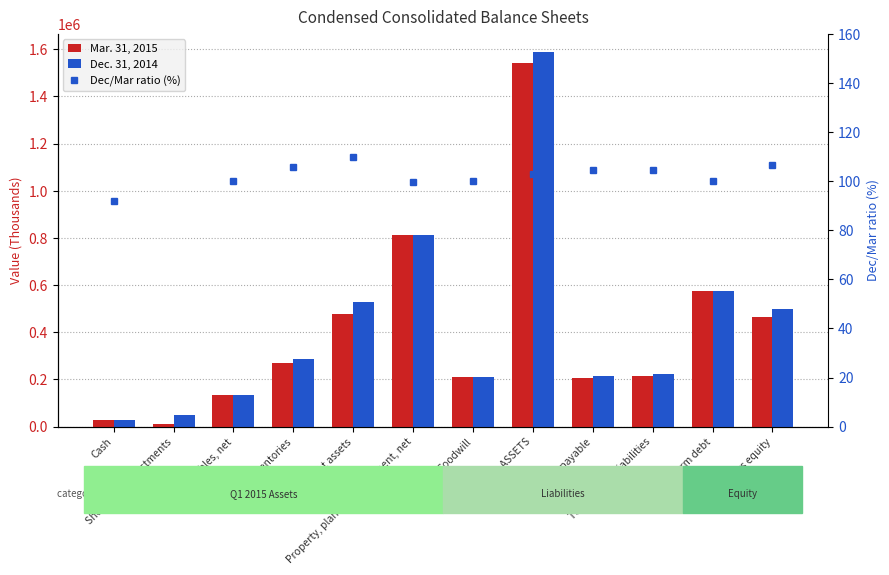

List the labels in order of Dec/Mar ratio (%) value, smallest first.

Cash, Property, plant and equipment, net, Receivables, net, Goodwill, Long-term debt, TOTAL ASSETS, Total current liabilities, Accounts payable, Inventories, Stockholders equity, Total current assets, Short-term investments